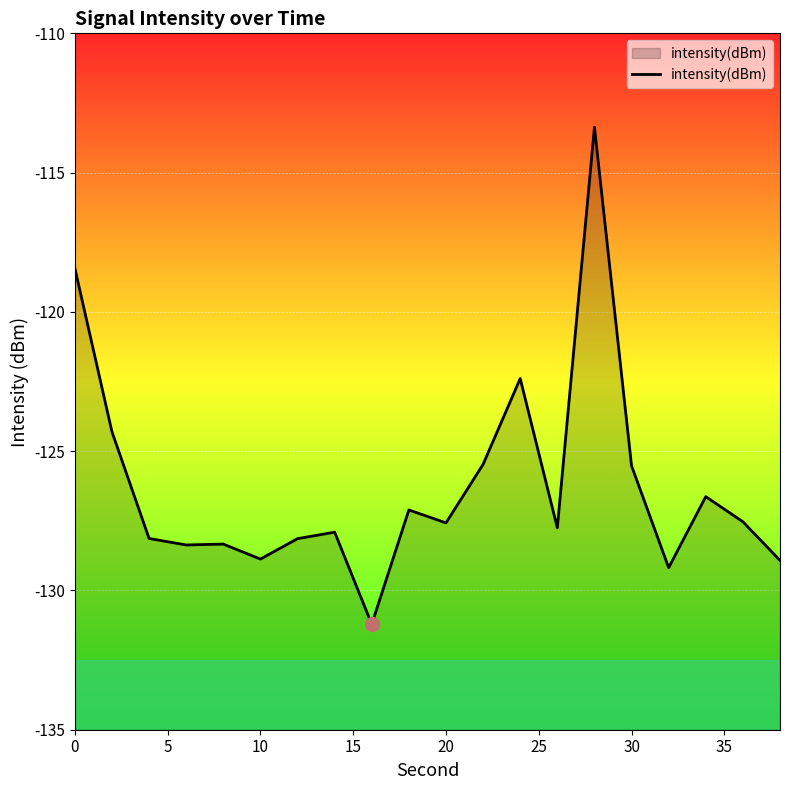

What is the maximum value shown in the chart?

-113.4